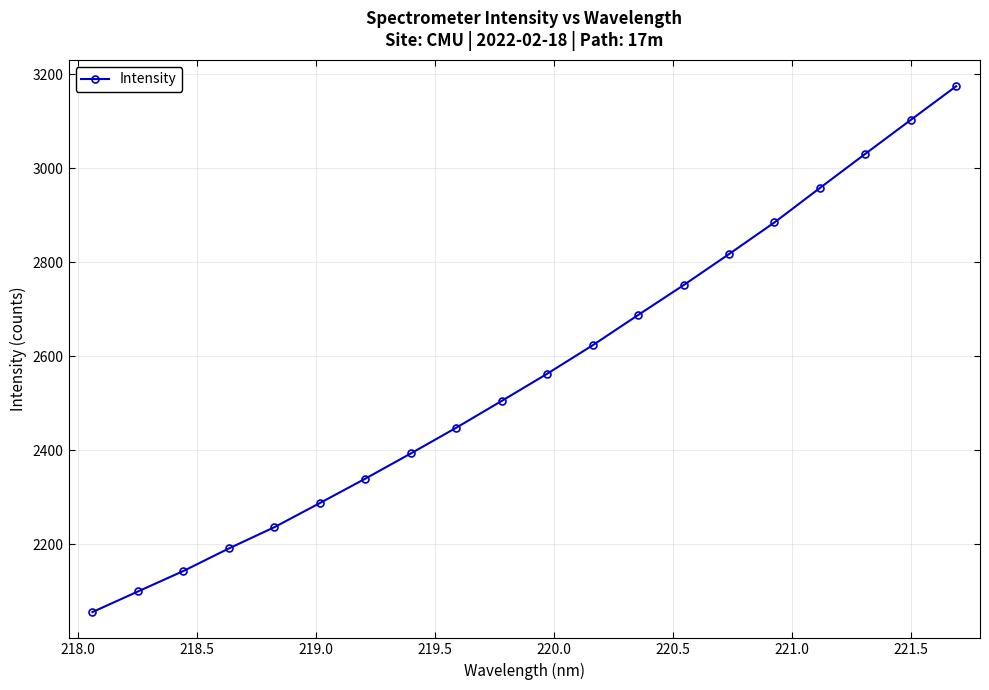

What is the average value?

2565.0